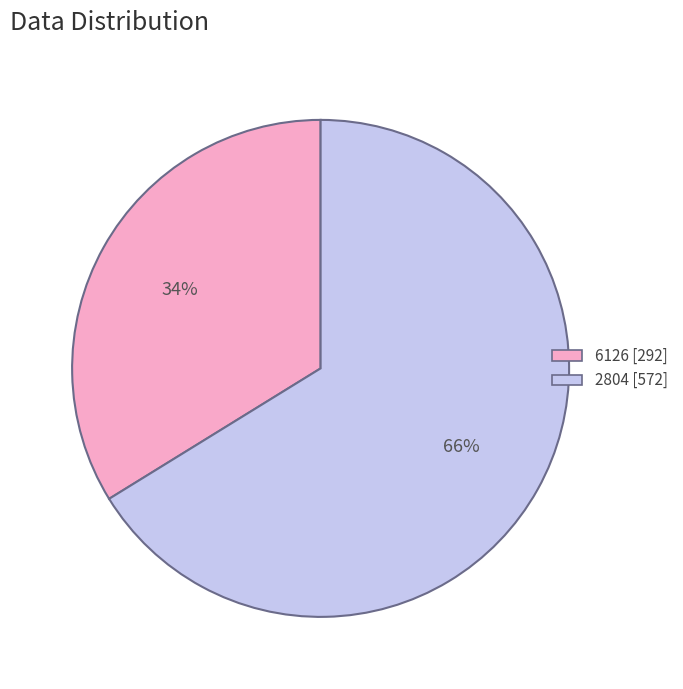

Rank the categories by value from highest to lowest.

2804, 6126